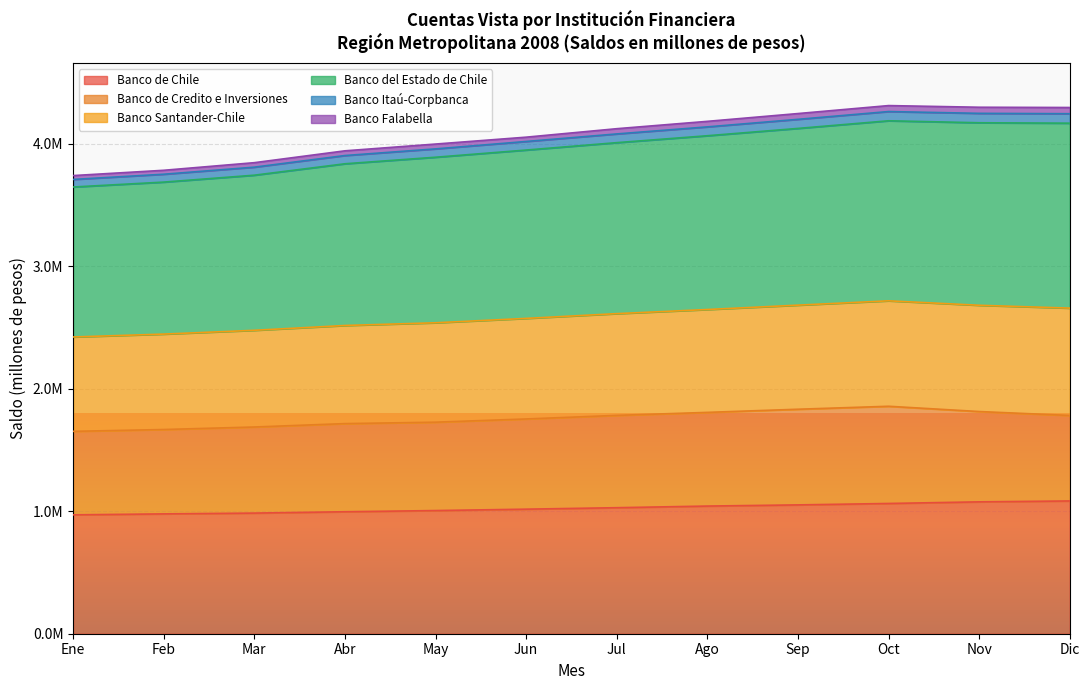

What is the label of the 9th point from the right?

Abr